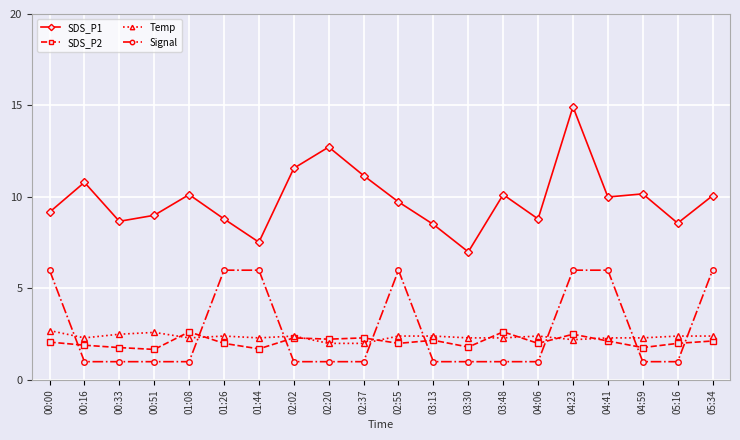

True or false: SDS_P2 has a value of 1.8 at 00:33.

True